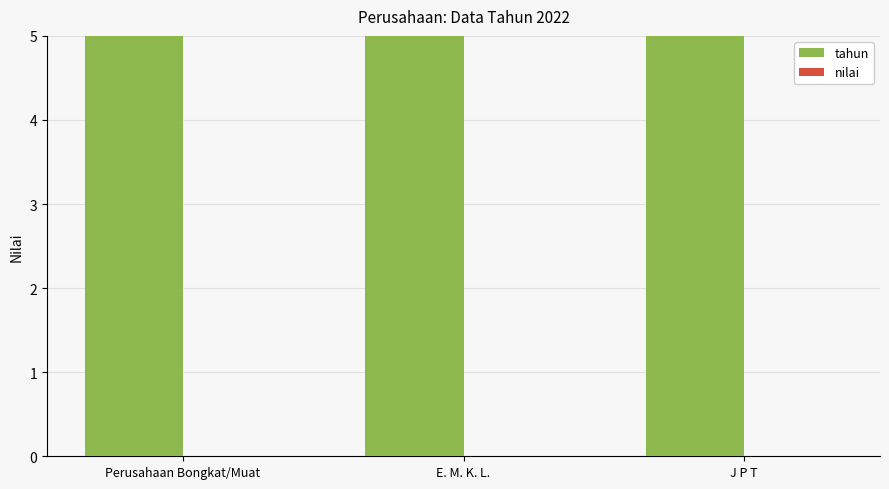

At which category is the sum across all series the highest?

Perusahaan Bongkat/Muat